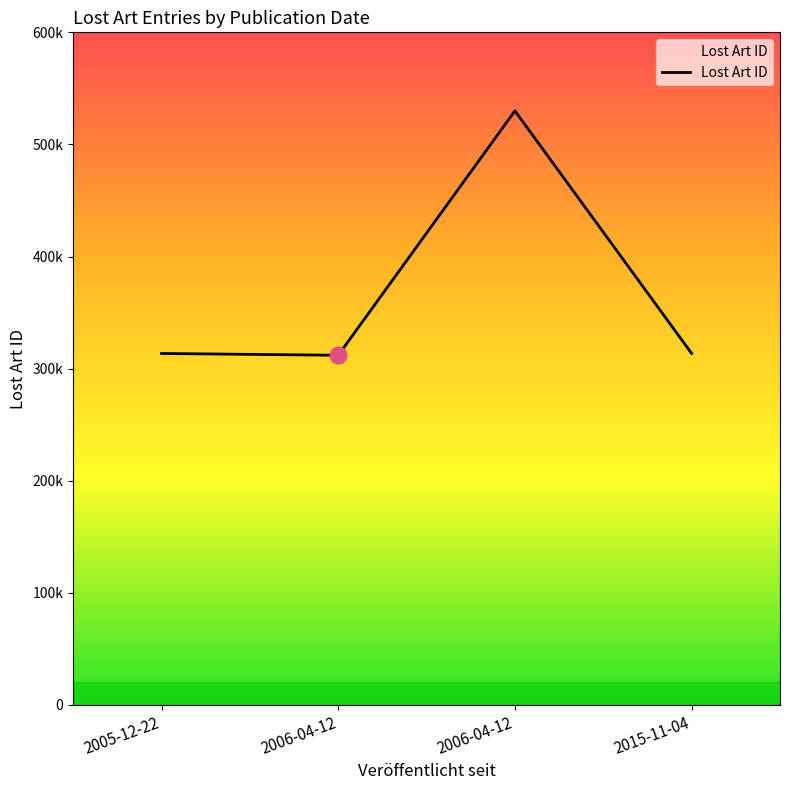

Is this an area chart (filled region under the line)?

Yes